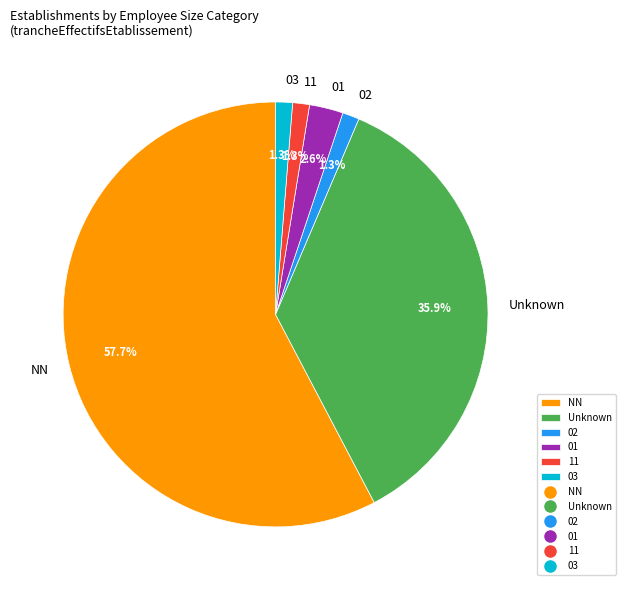

To the nearest percent, what is the difference between the 01 and NN slice percentages?

55%